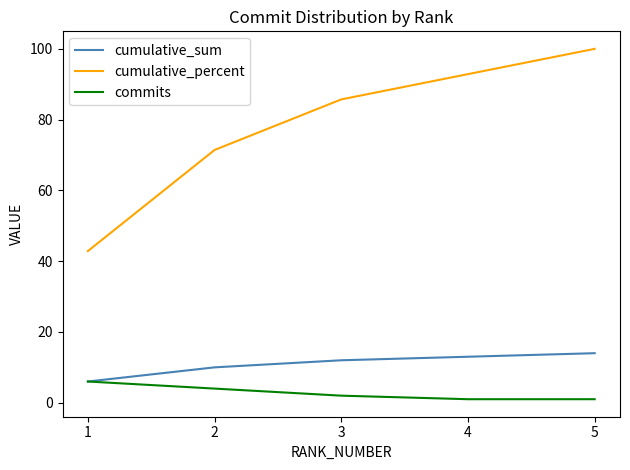

List the labels in order of cumulative_percent value, largest first.

5, 4, 3, 2, 1